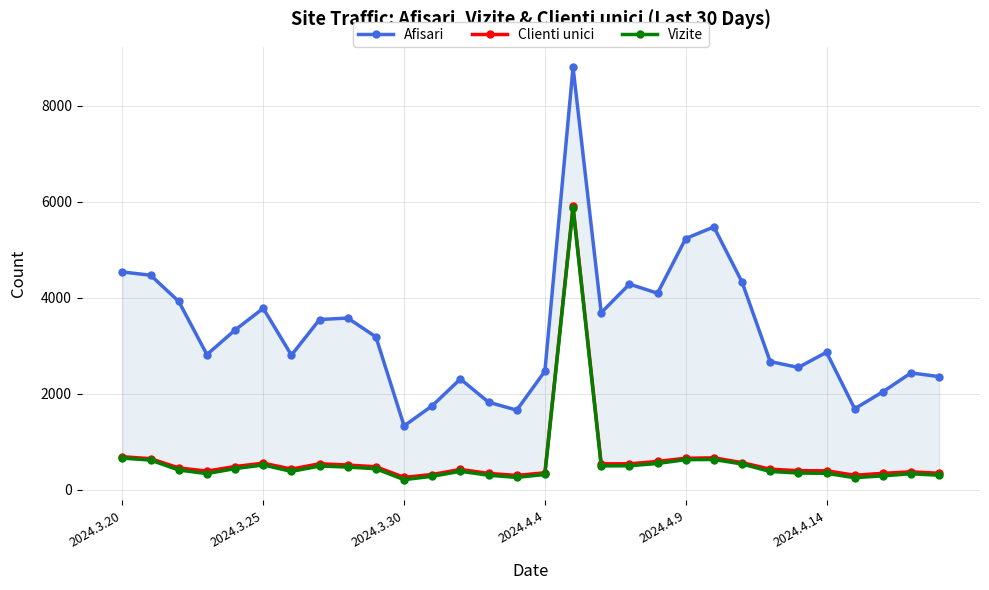

Which series changed the most between 16 and 26?

Afisari